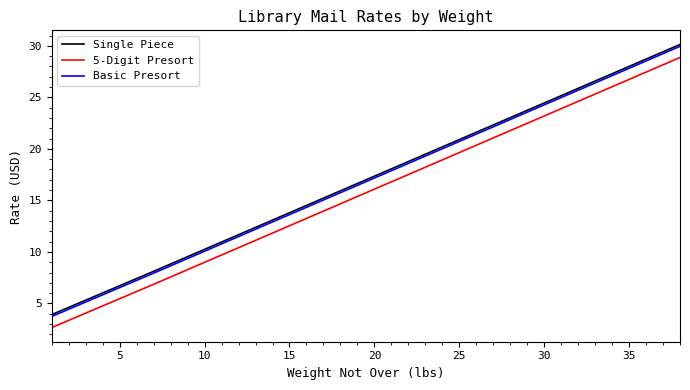

True or false: 5-Digit Presort and Basic Presort intersect in this chart.

False